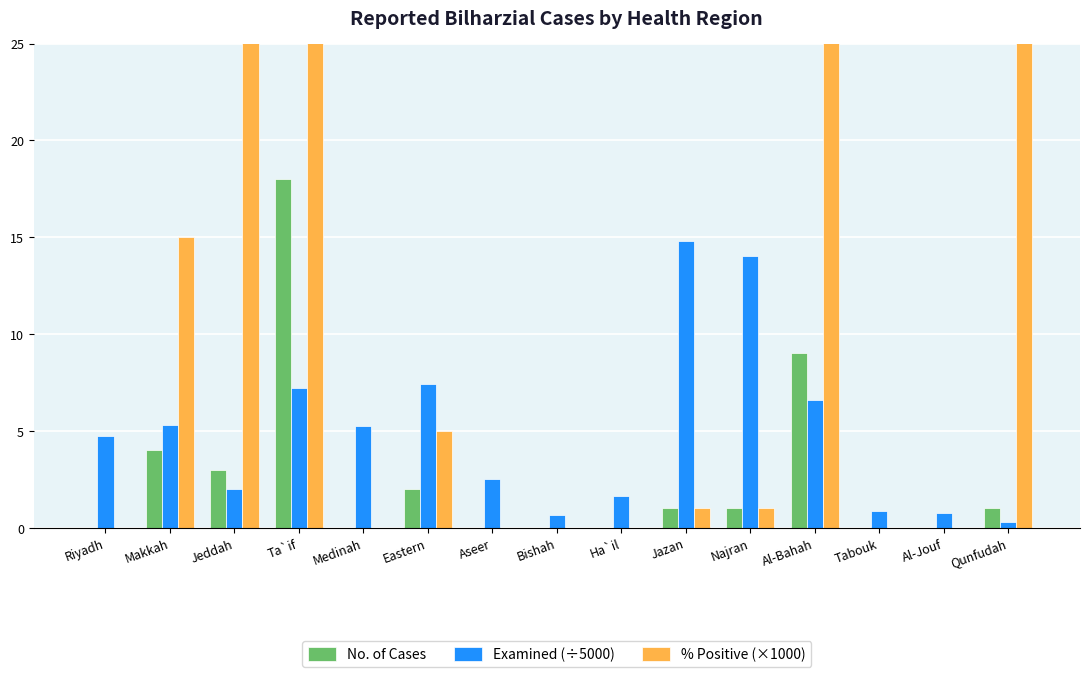

How many categories are shown in the chart?

15